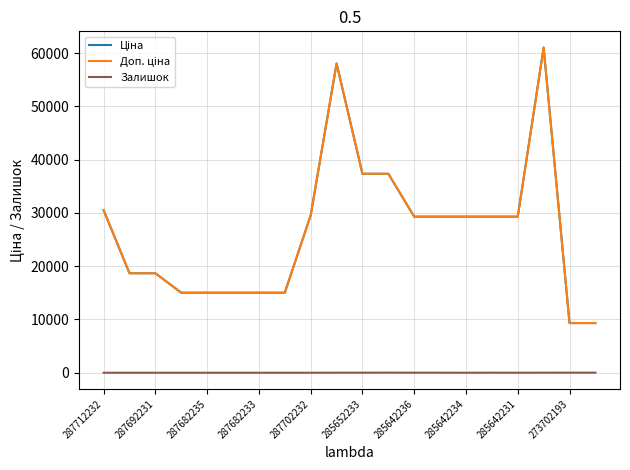

How many lines are shown in the chart?

3